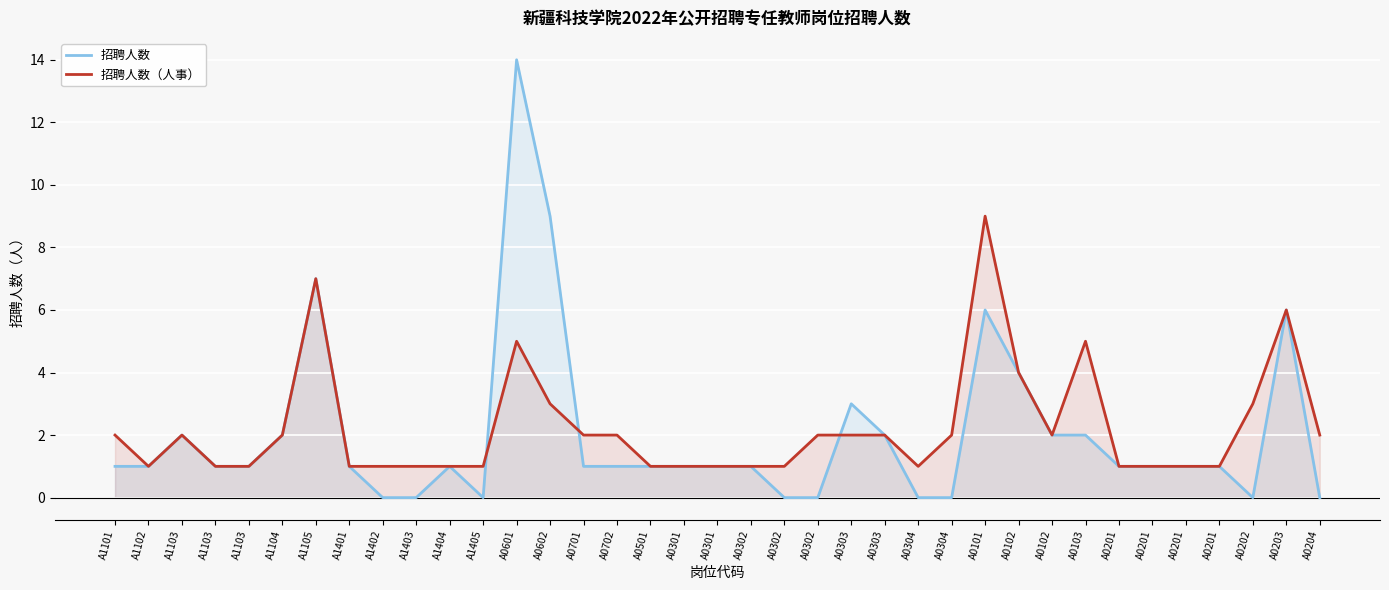

List the labels in order of 招聘人数（人事） value, smallest first.

A1102, A1103, A1103, A1401, A1402, A1403, A1404, A1405, A0501, A0301, A0301, A0302, A0302, A0304, A0201, A0201, A0201, A0201, A1101, A1103, A1104, A0701, A0702, A0302, A0303, A0303, A0304, A0102, A0204, A0602, A0202, A0102, A0601, A0103, A0203, A1105, A0101